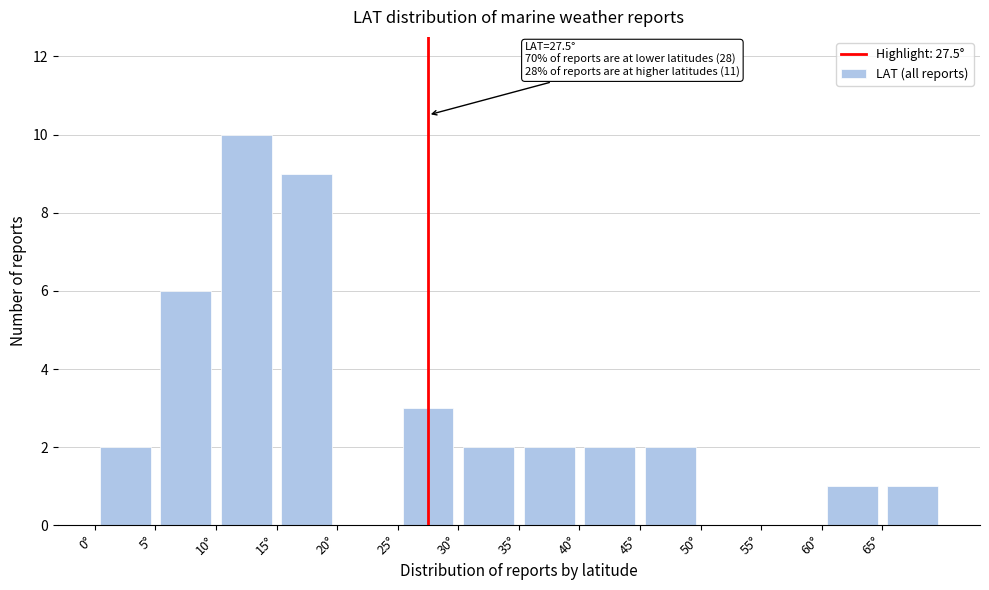

Which range on the x-axis has the tallest bar?

10 to 15